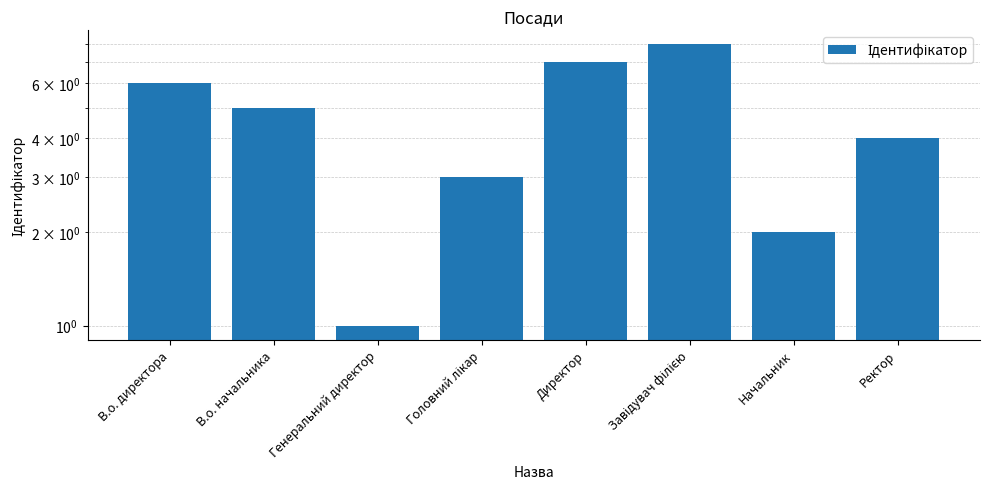

What is the value of the 5th bar from the left?

7